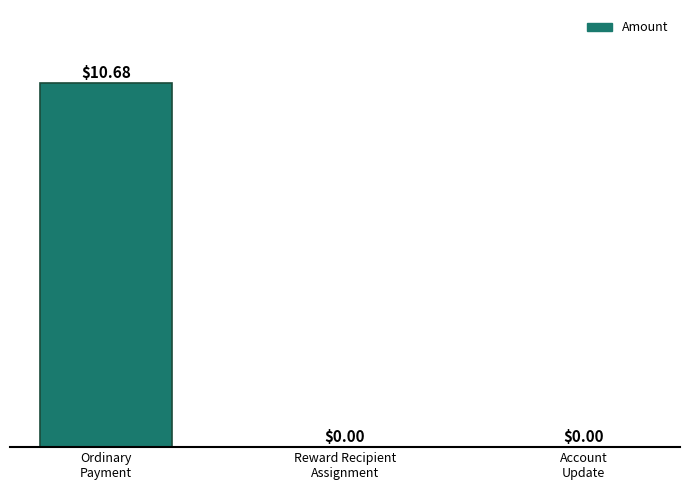

What is the sum of all values?

10.7